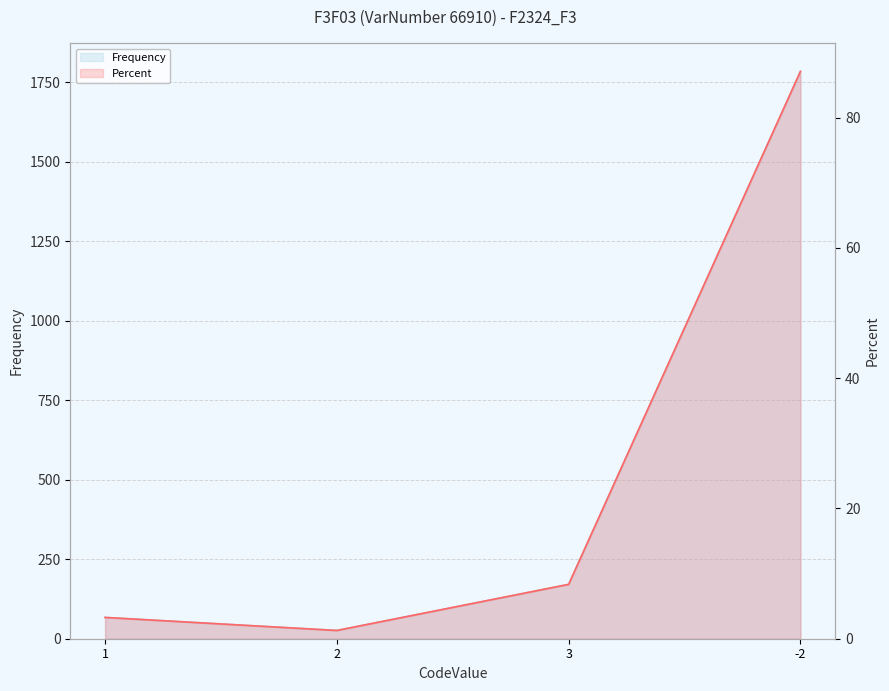

What is the average value of the Frequency series?

512.0